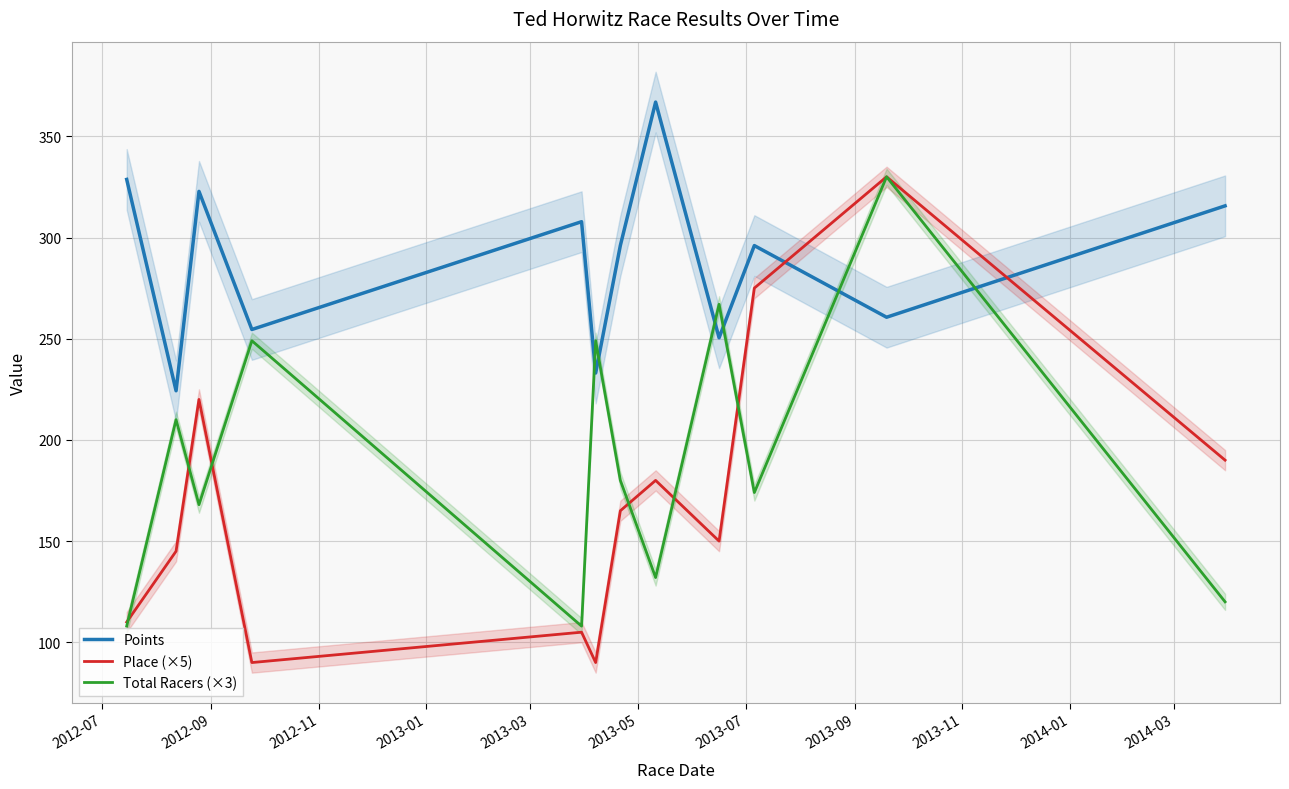

What is the lowest value of the Place (×5) series?

90.0